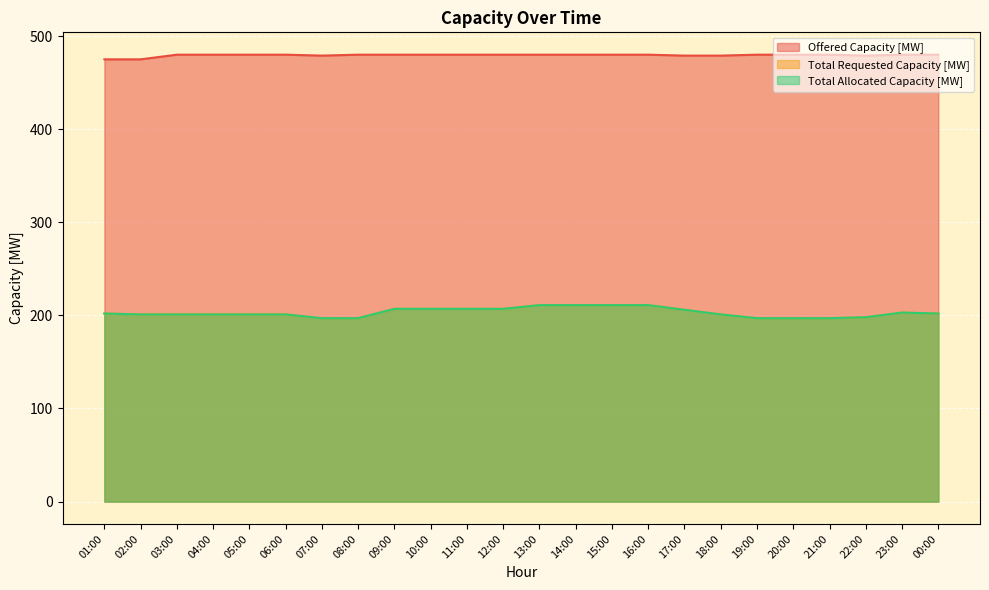

Reading left to right, what are all the values shown in this chart?

Offered Capacity [MW]: 01:00=475	02:00=475	03:00=480	04:00=480	05:00=480	06:00=480	07:00=479	08:00=480	09:00=480	10:00=480	11:00=480	12:00=480	13:00=480	14:00=480	15:00=480	16:00=480	17:00=479	18:00=479	19:00=480	20:00=480	21:00=480	22:00=479	23:00=480	00:00=480
Total Requested Capacity [MW]: 01:00=202	02:00=201	03:00=201	04:00=201	05:00=201	06:00=201	07:00=197	08:00=197	09:00=207	10:00=207	11:00=207	12:00=207	13:00=211	14:00=211	15:00=211	16:00=211	17:00=206	18:00=201	19:00=197	20:00=197	21:00=197	22:00=198	23:00=203	00:00=202
Total Allocated Capacity [MW]: 01:00=202	02:00=201	03:00=201	04:00=201	05:00=201	06:00=201	07:00=197	08:00=197	09:00=207	10:00=207	11:00=207	12:00=207	13:00=211	14:00=211	15:00=211	16:00=211	17:00=206	18:00=201	19:00=197	20:00=197	21:00=197	22:00=198	23:00=203	00:00=202